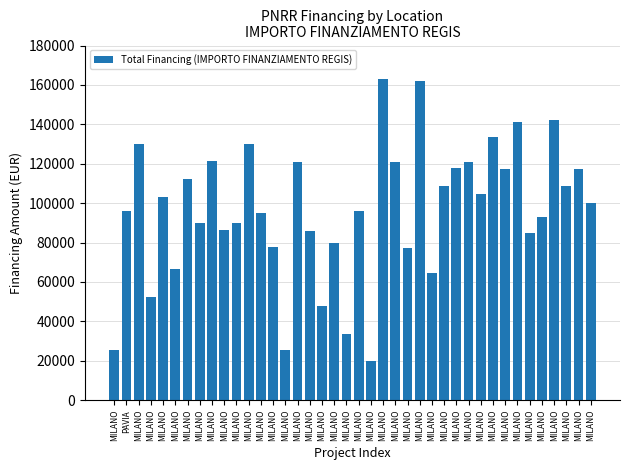

Are the bars grouped side by side (vs. stacked)?

No